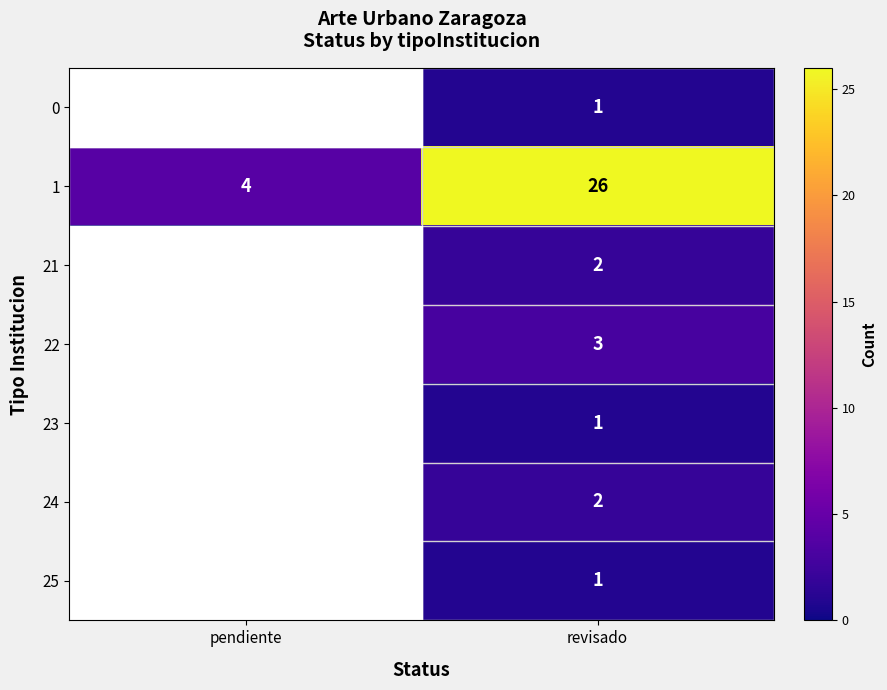

What is the difference between the 1 values at pendiente and revisado?

22